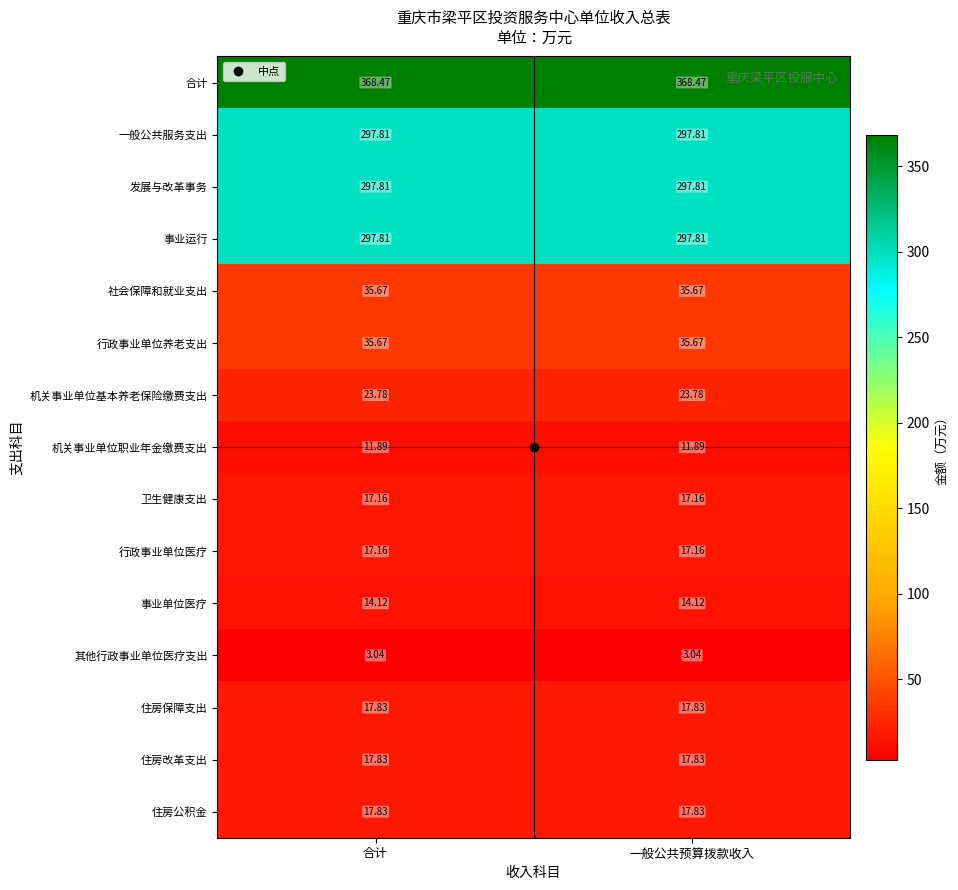

Is the value of 住房保障支出 at 一般公共预算拨款收入 greater than the value of 发展与改革事务 at 一般公共预算拨款收入?

No